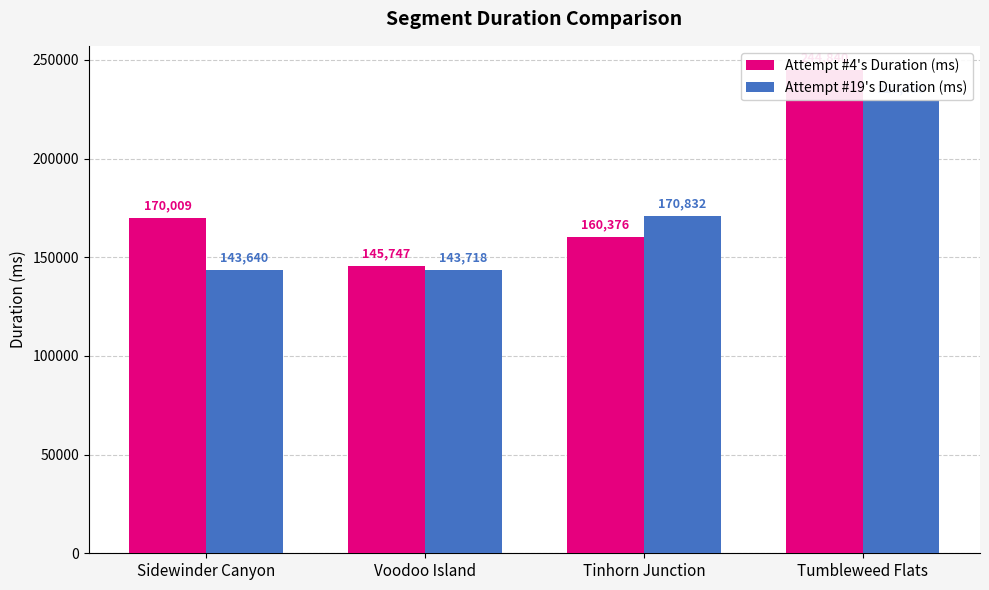

What is the sum of the Attempt #19's Duration (ms) values at Tinhorn Junction and Tumbleweed Flats?

400262